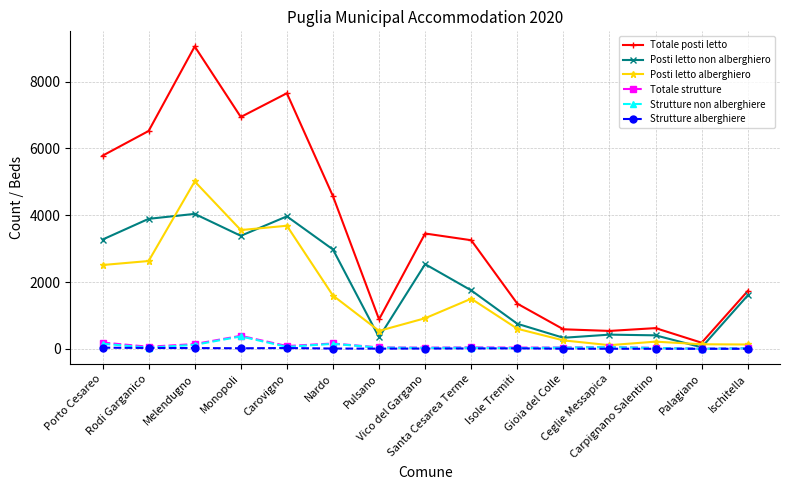

Which series changed the most between Isole Tremiti and Carpignano Salentino?

Totale posti letto